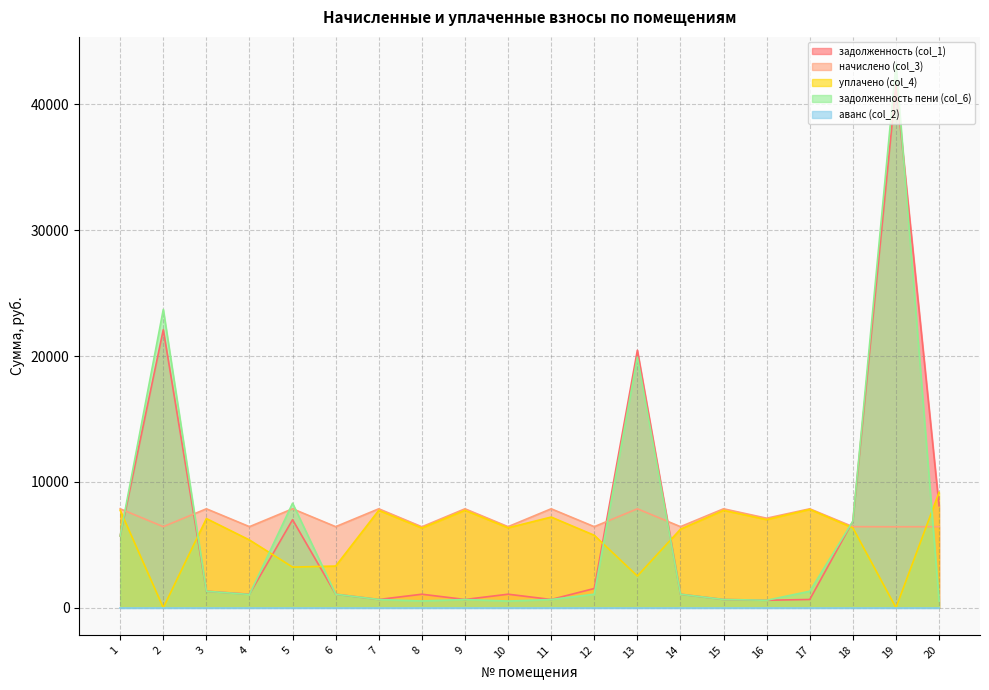

In уплачено (col_4), how many points are lower than both neighbors (excluding endpoints)?

7